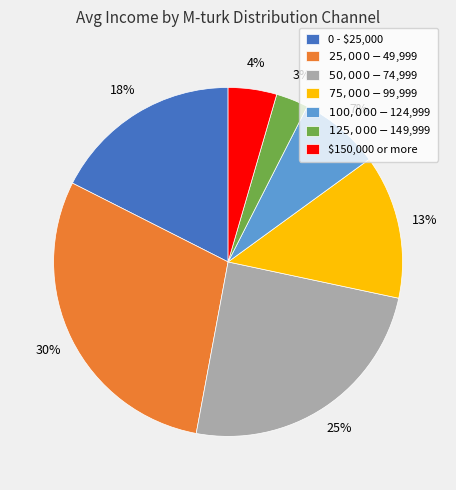

How many segments does this pie chart have?

7